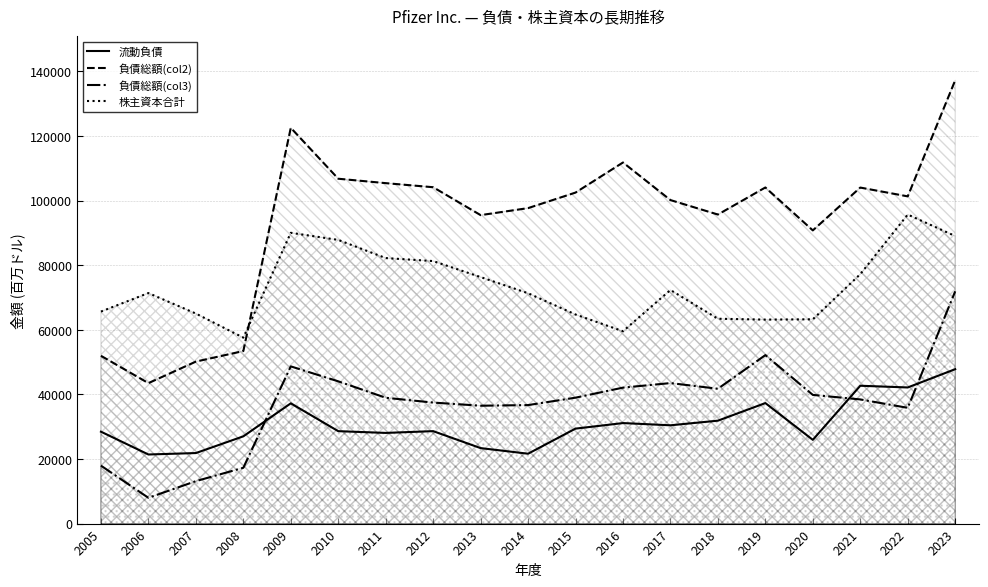

Where is 流動負債 nearest to the value 34591?

2009